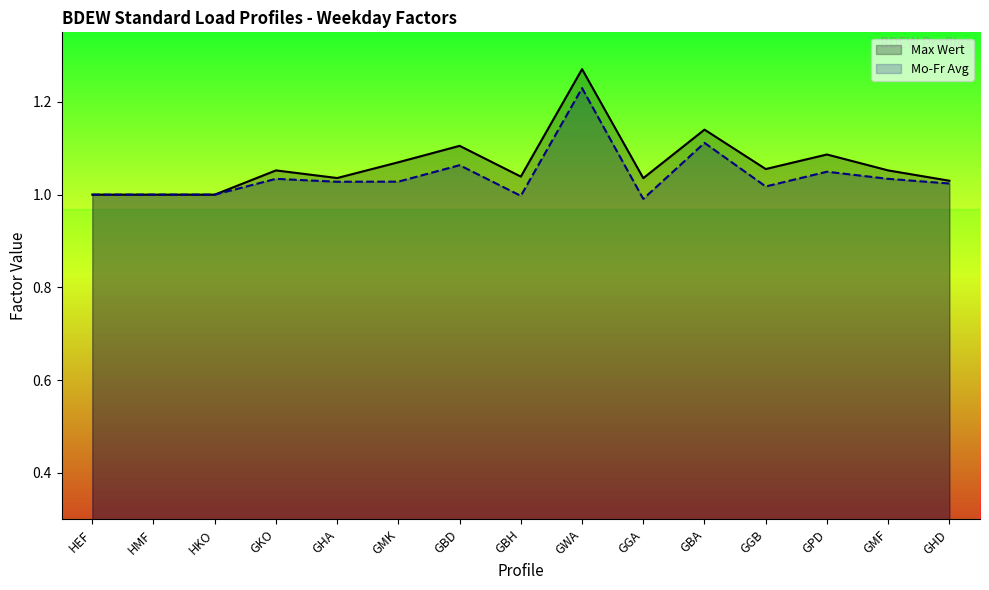

True or false: Mo-Fr Avg and Max Wert intersect in this chart.

False